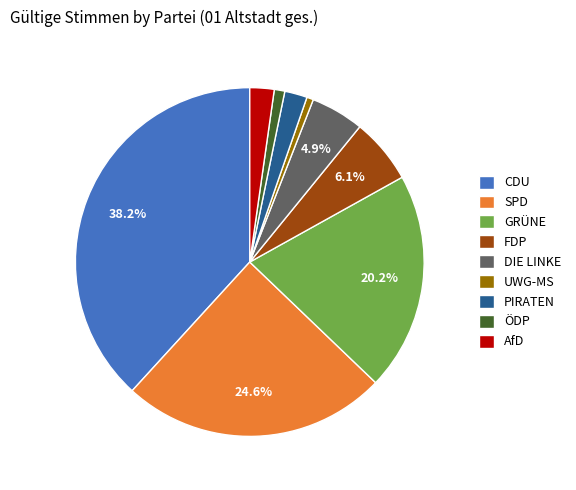

True or false: SPD accounts for 25% of the total.

True